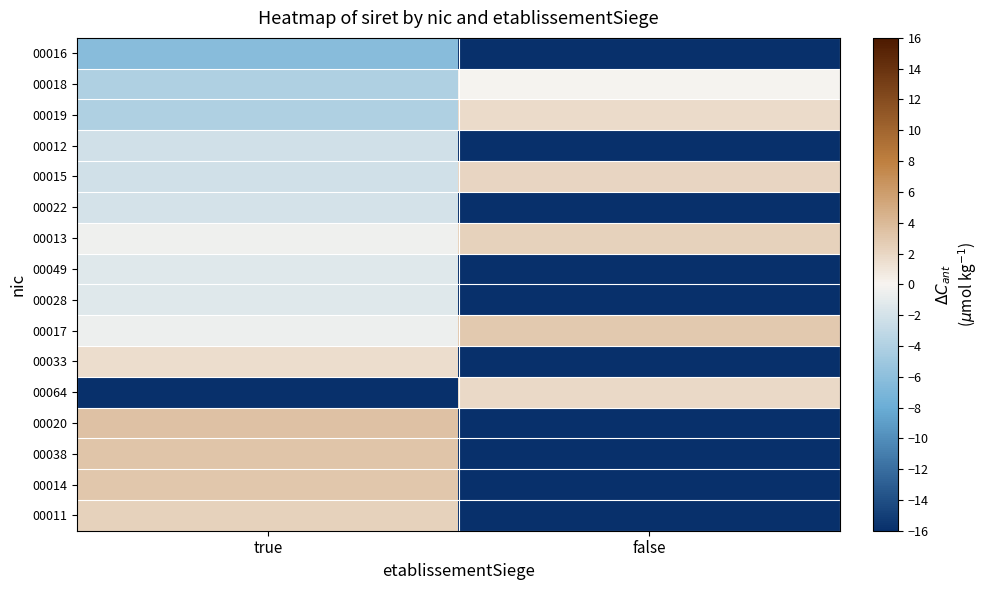

Rank the series at true from lowest to highest value.

00064, 00016, 00018, 00019, 00012, 00015, 00022, 00049, 00028, 00017, 00013, 00033, 00011, 00014, 00038, 00020